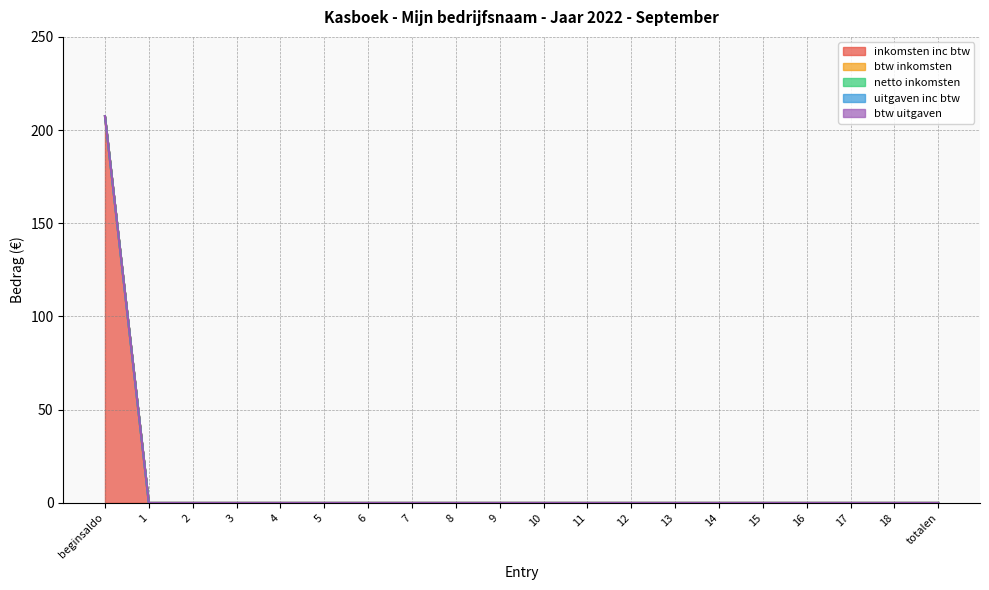

True or false: btw inkomsten has more than 1 interior local peaks.

False